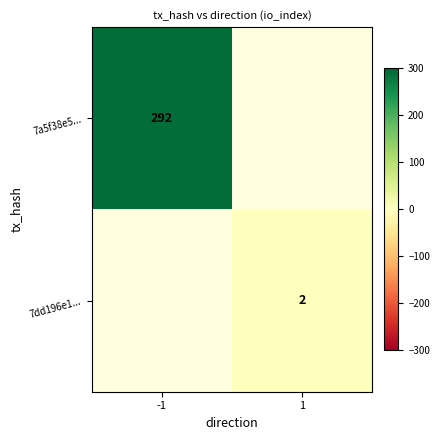

How many series are shown in this chart?

2